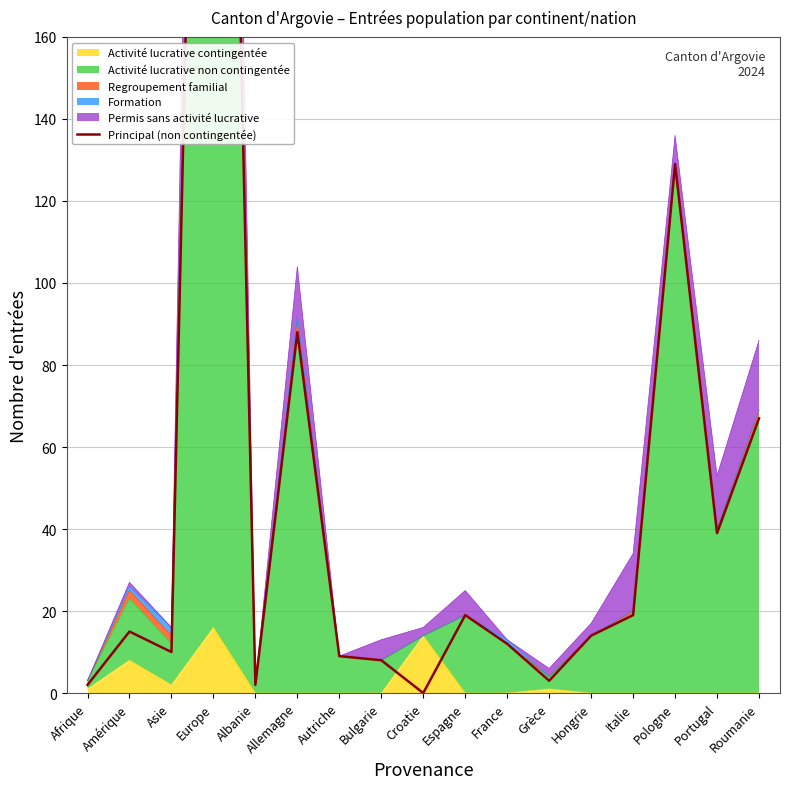

Reading left to right, what are all the values shown in this chart?

Afrique=2	Amérique=15	Asie=10	Europe=454	Albanie=2	Allemagne=88	Autriche=9	Bulgarie=8	Croatie=0	Espagne=19	France=12	Grèce=3	Hongrie=14	Italie=19	Pologne=129	Portugal=39	Roumanie=67